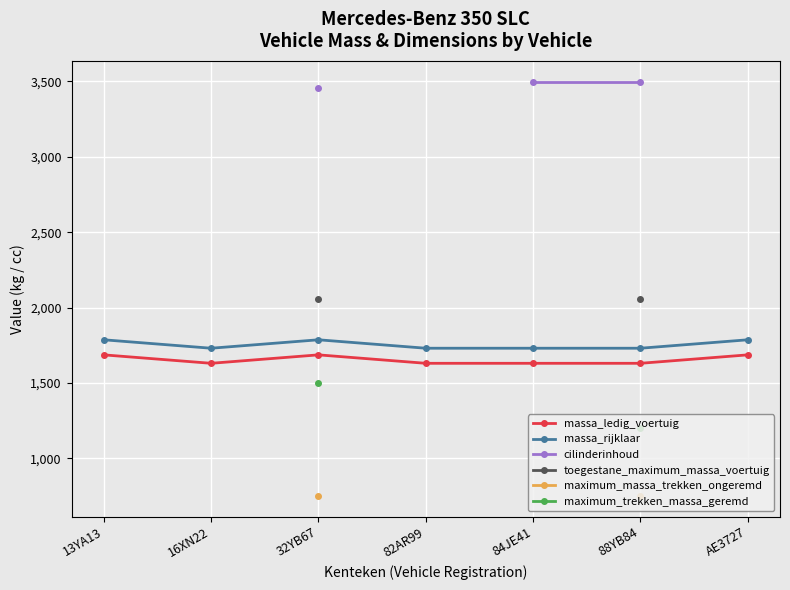

What is the minimum value shown in the chart?

750.0